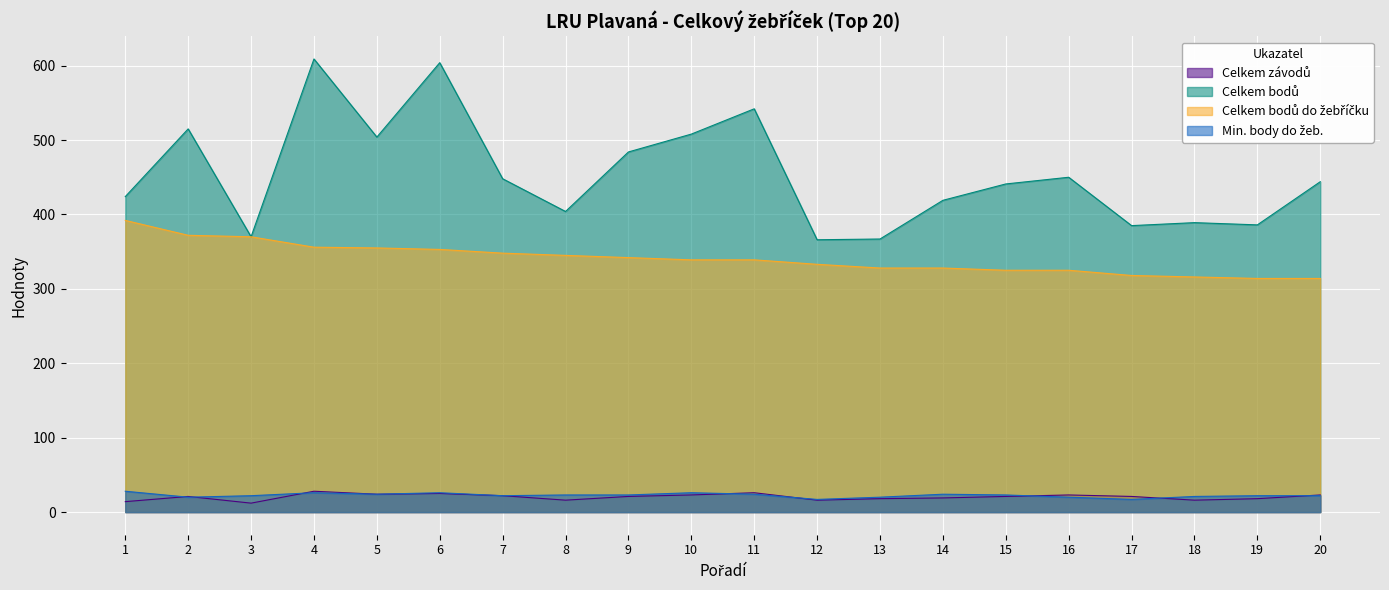

Which series has the largest range (max minus min)?

Celkem bodů